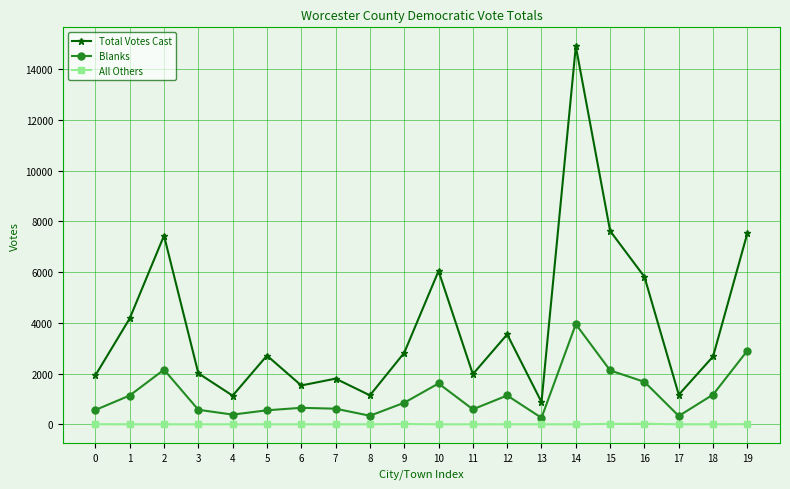

What is the value of the Total Votes Cast point at the 20th from the left?

7542